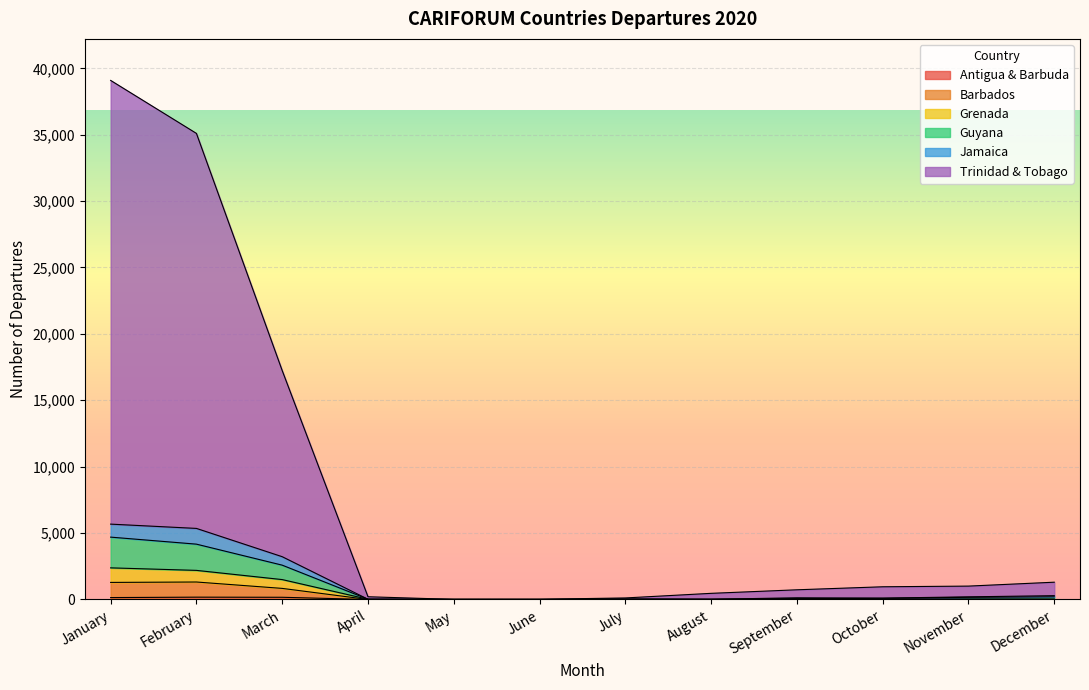

True or false: Grenada has more than 1 points higher than both neighbors.

True